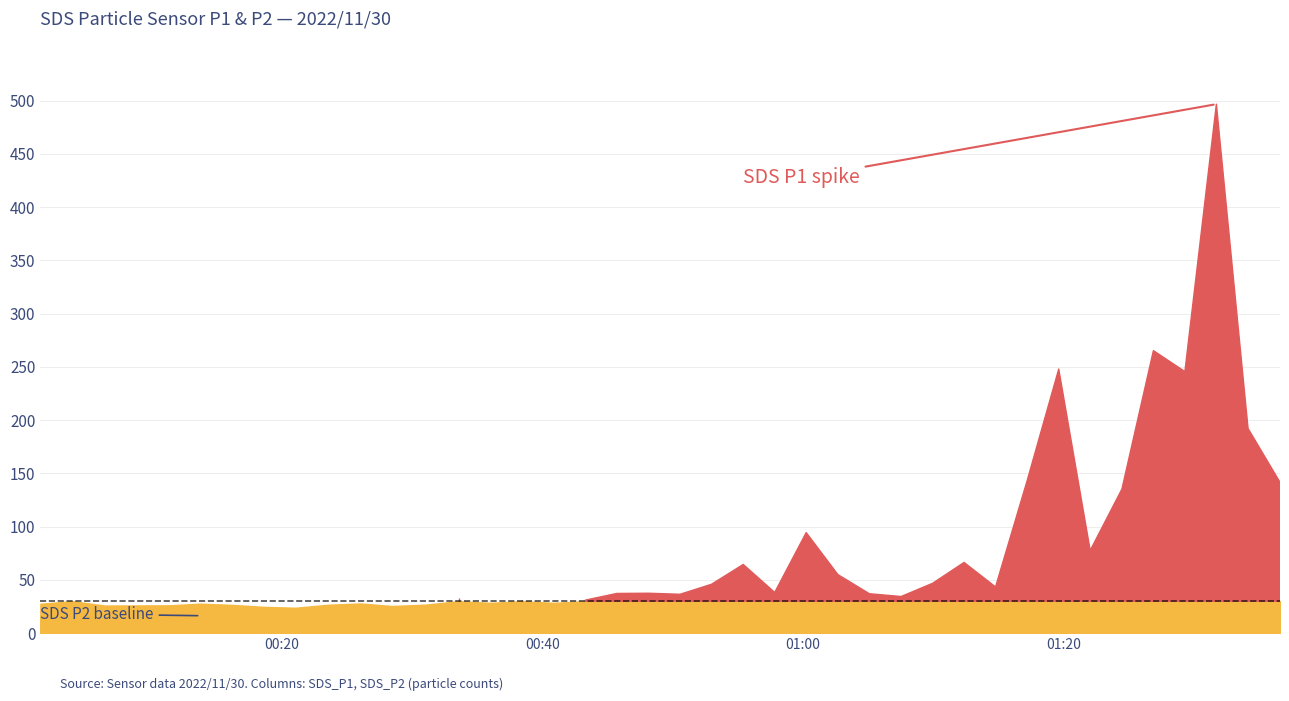

How many interior local valleys does the SDS_P1 series have?

11